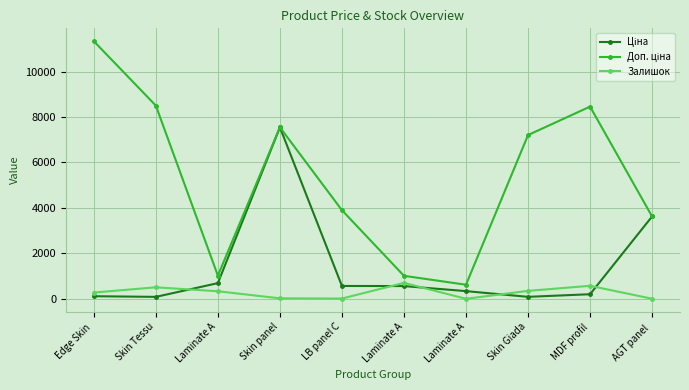

Which series has the largest range (max minus min)?

Доп. ціна